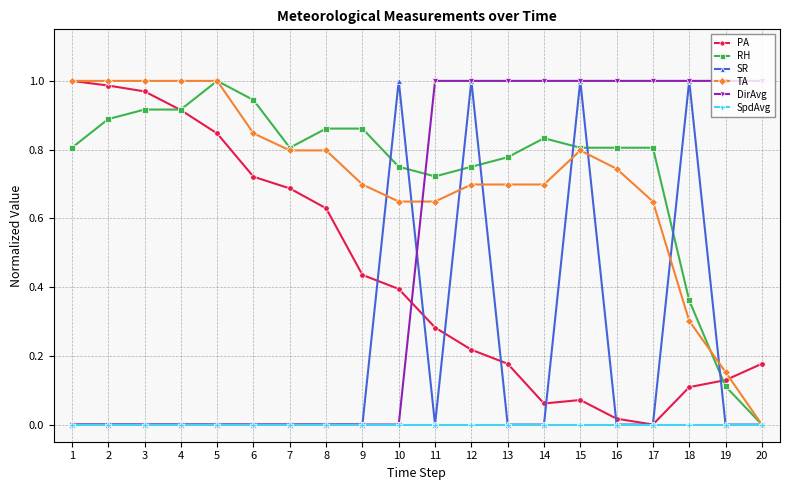

True or false: PA and DirAvg intersect in this chart.

True